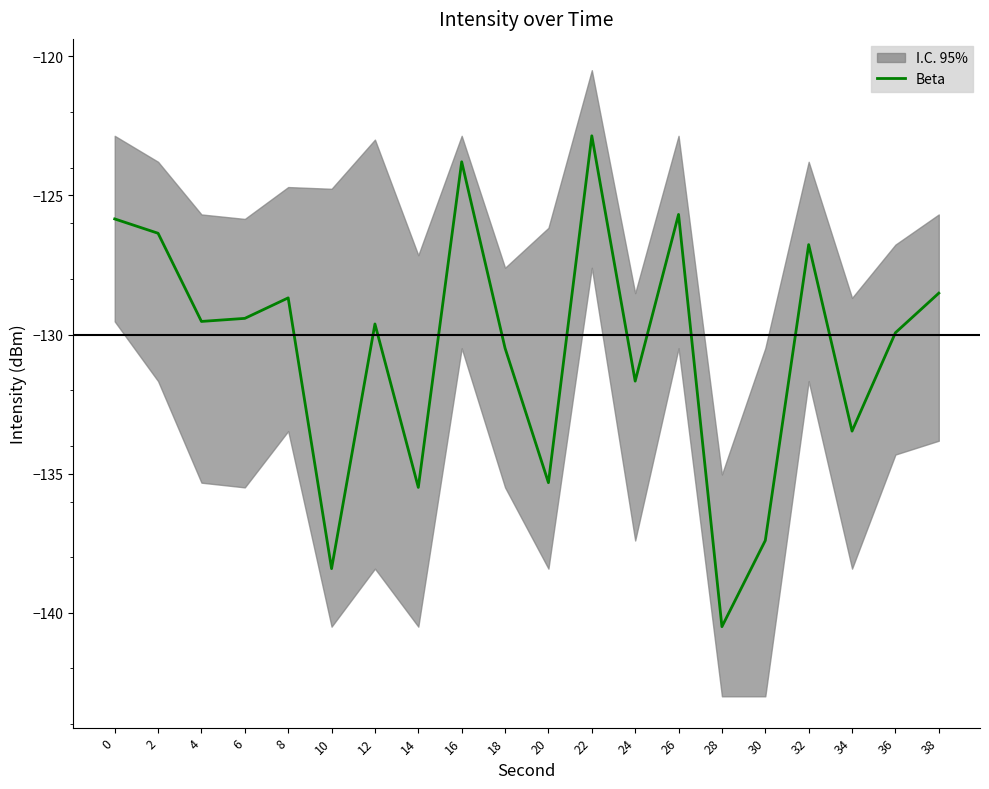

Is this an area chart (filled region under the line)?

No